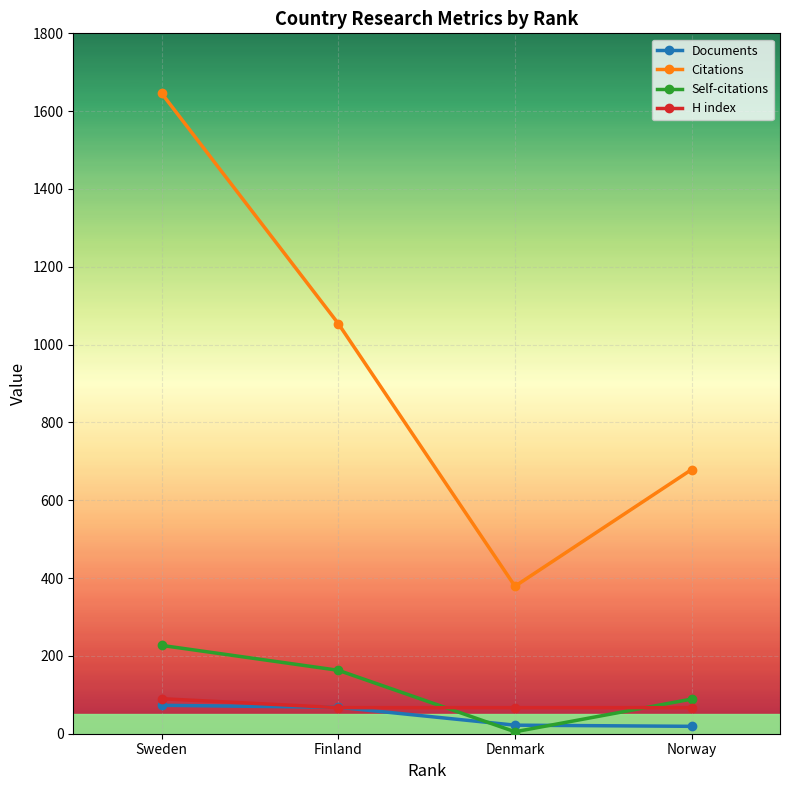

What is the value of the Self-citations point at the 3rd from the left?

5